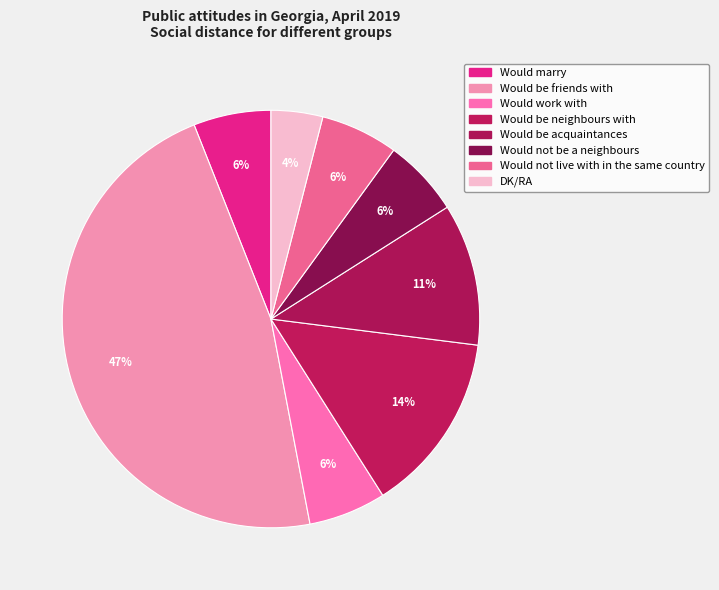

To the nearest percent, what is the combined percentage of Would be neighbours with and Would marry?

20%